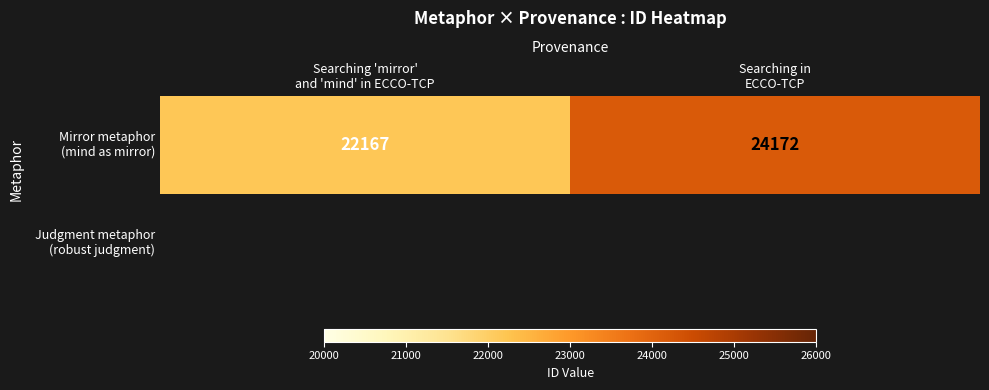

List the labels in order of value, smallest first.

Searching 'mirror'
and 'mind' in ECCO-TCP, Searching in
ECCO-TCP